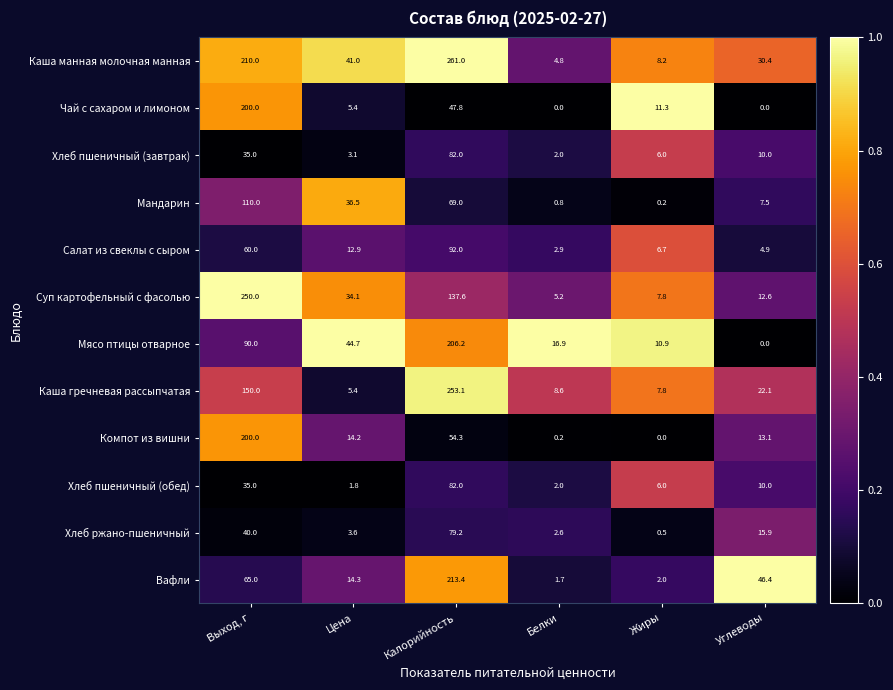

Which category has the highest value across all series?

Калорийность